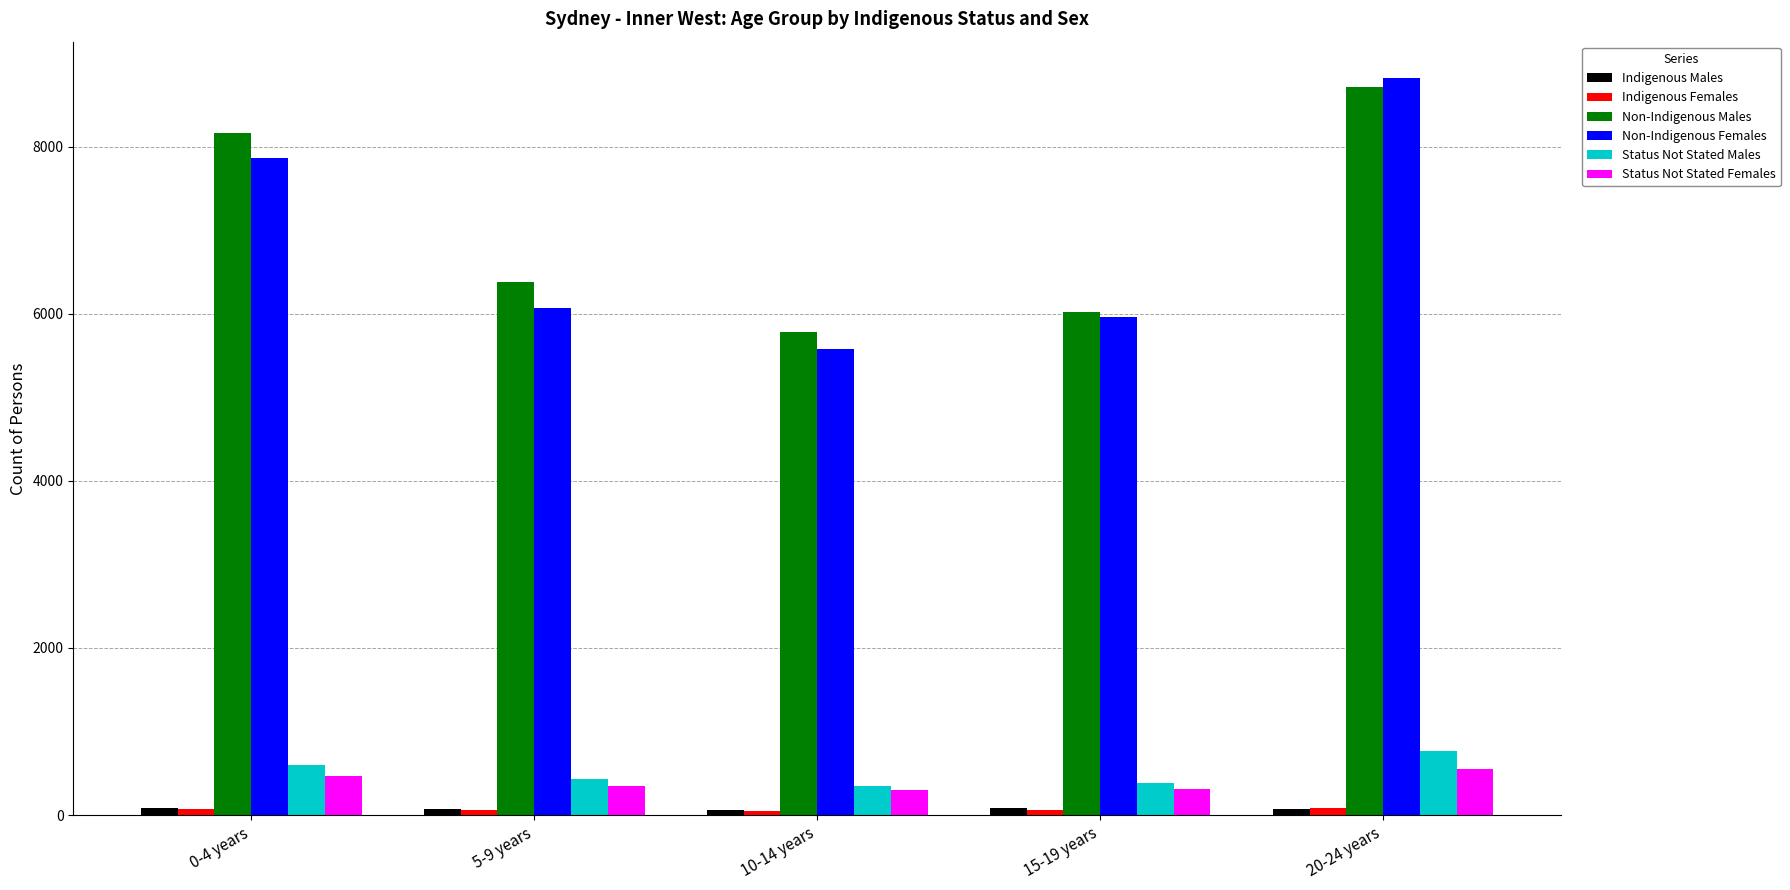

At which category is the sum across all series the highest?

20-24 years